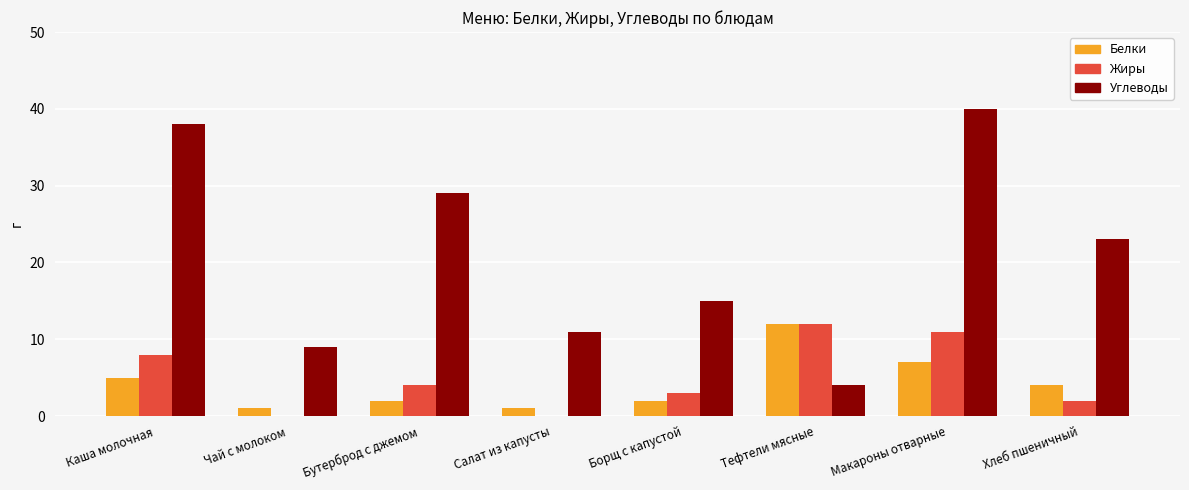

What is the total value across all series at Макароны отварные?

58